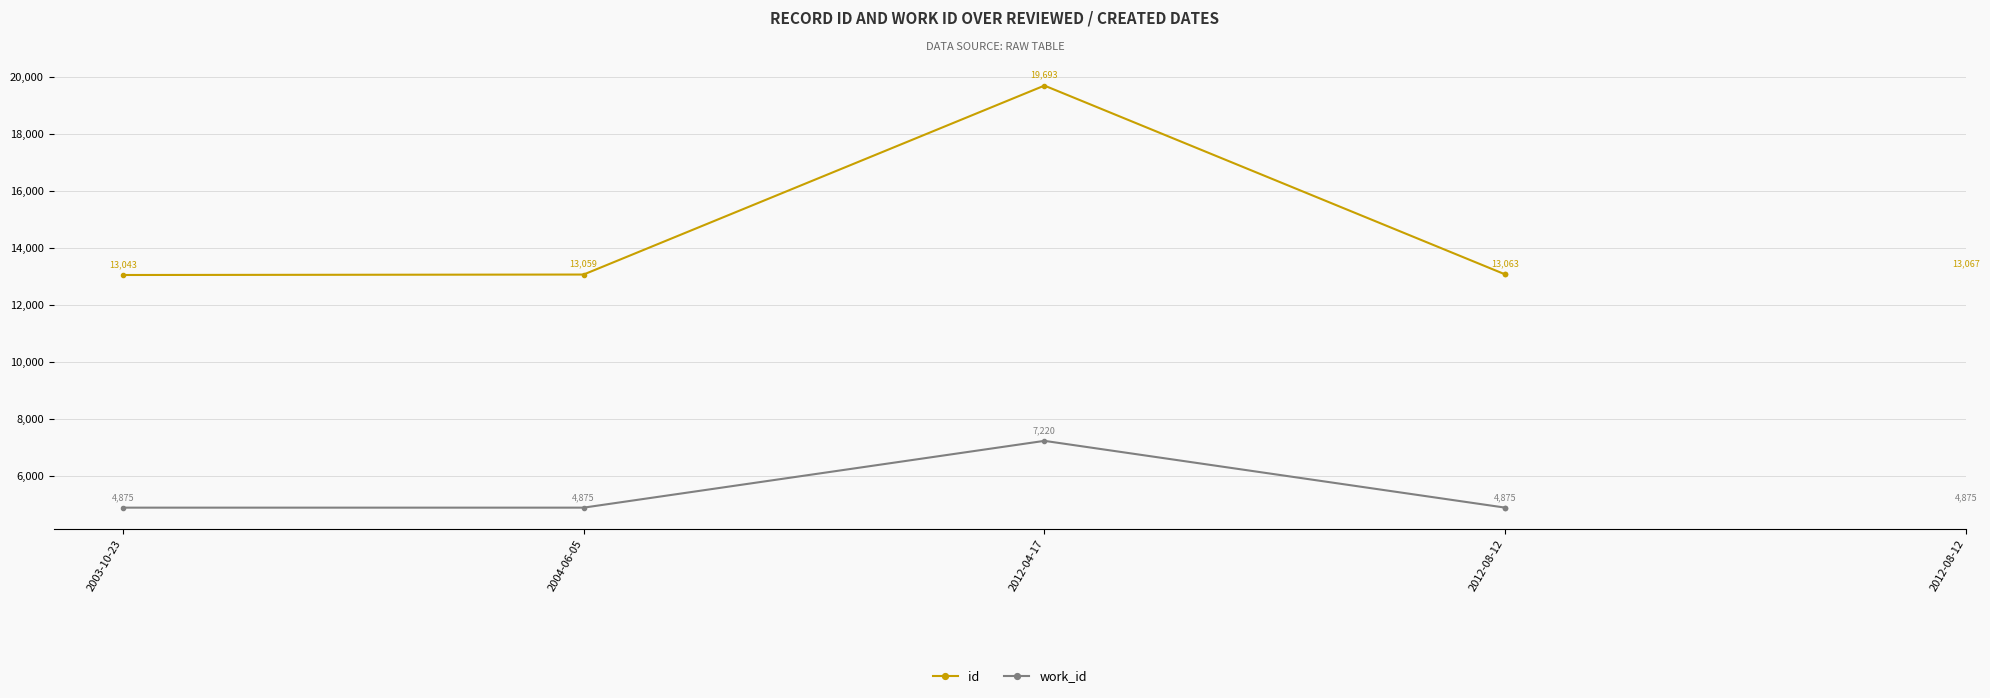

Reading left to right, list all the values displayed in this chart.

id: 2003-10-23=13043	2004-06-05=13059	2012-04-17=19693	2012-08-12=13063	2012-08-12=13067
work_id: 2003-10-23=4875	2004-06-05=4875	2012-04-17=7220	2012-08-12=4875	2012-08-12=4875